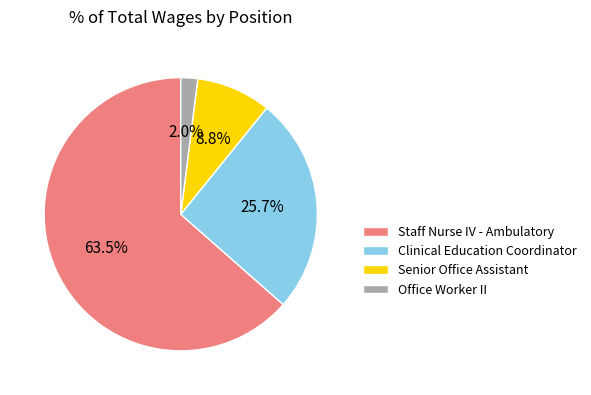

Which category has the biggest portion of the pie?

Staff Nurse IV - Ambulatory